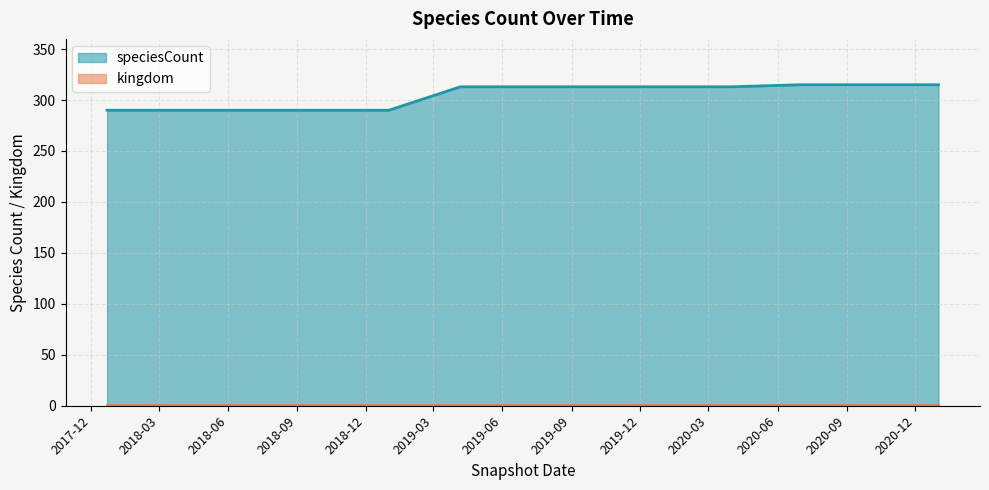

Approximately how many times larger is the value at 2019-01-01 compared to 2019-10-09?

0.9